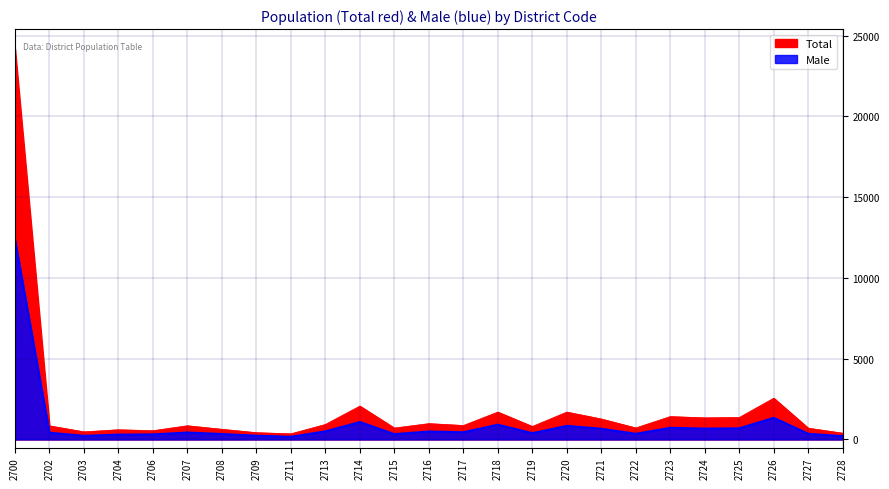

What is the difference between the second highest and minimum values in the Female series?

1033